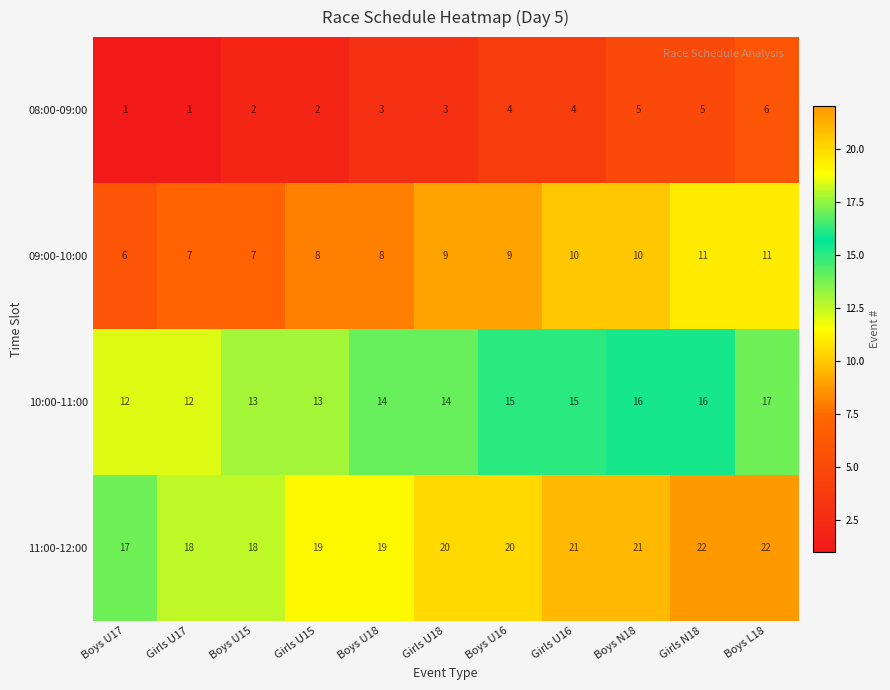

What is the total value across all series at Girls U15?

42